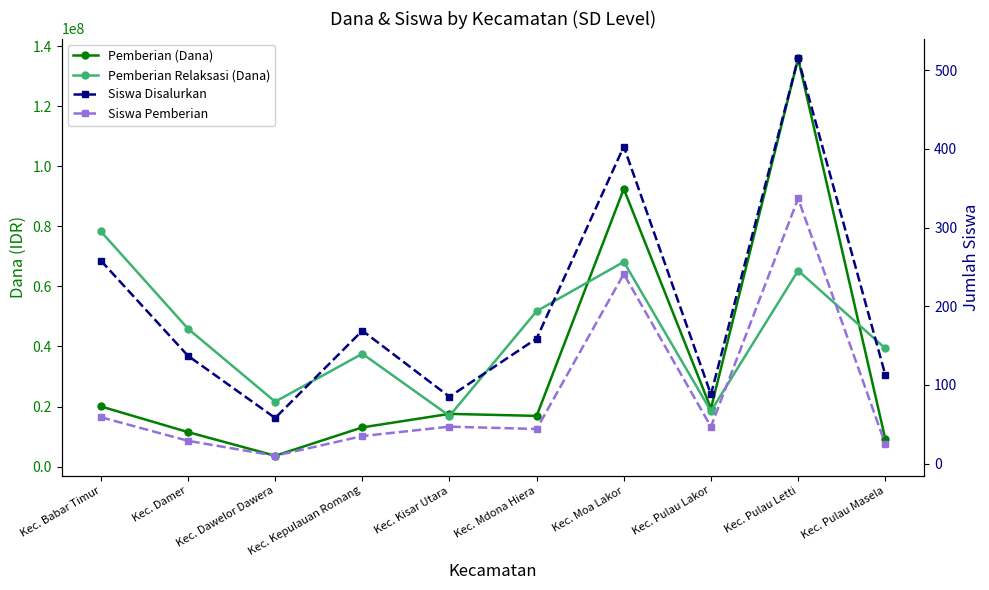

Is the value of Pemberian (Dana) at Kec. Pulau Lakor greater than the value of Siswa Pemberian at Kec. Mdona Hiera?

Yes